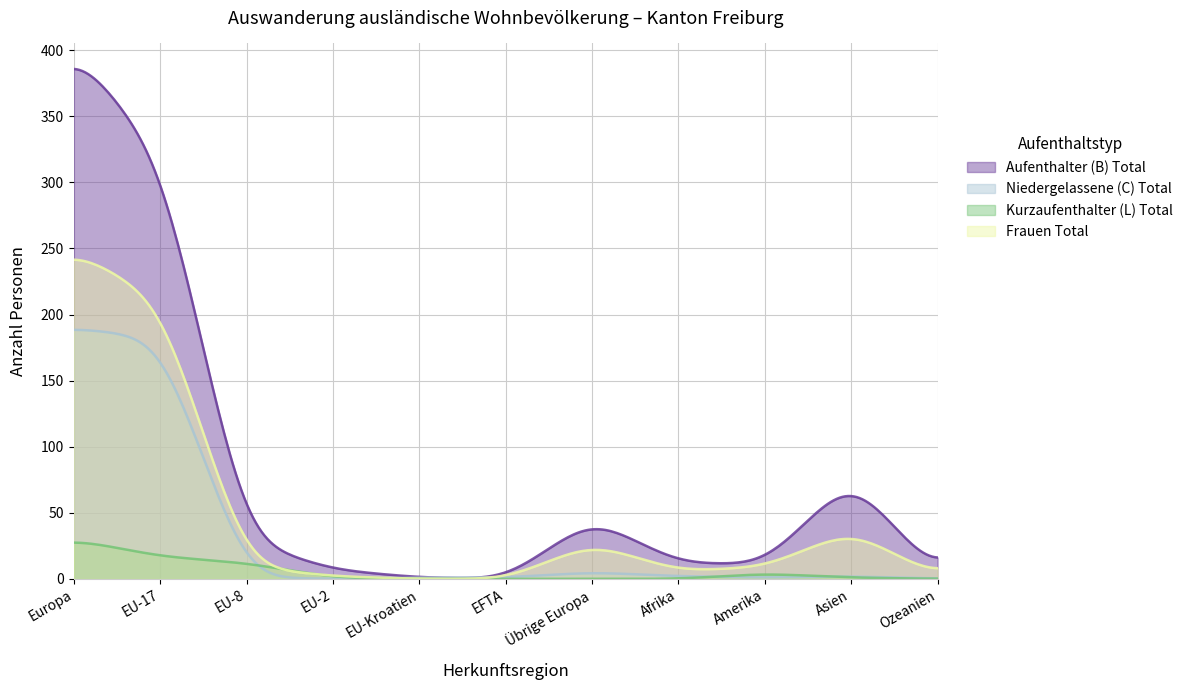

How many categories are shown in the chart?

300